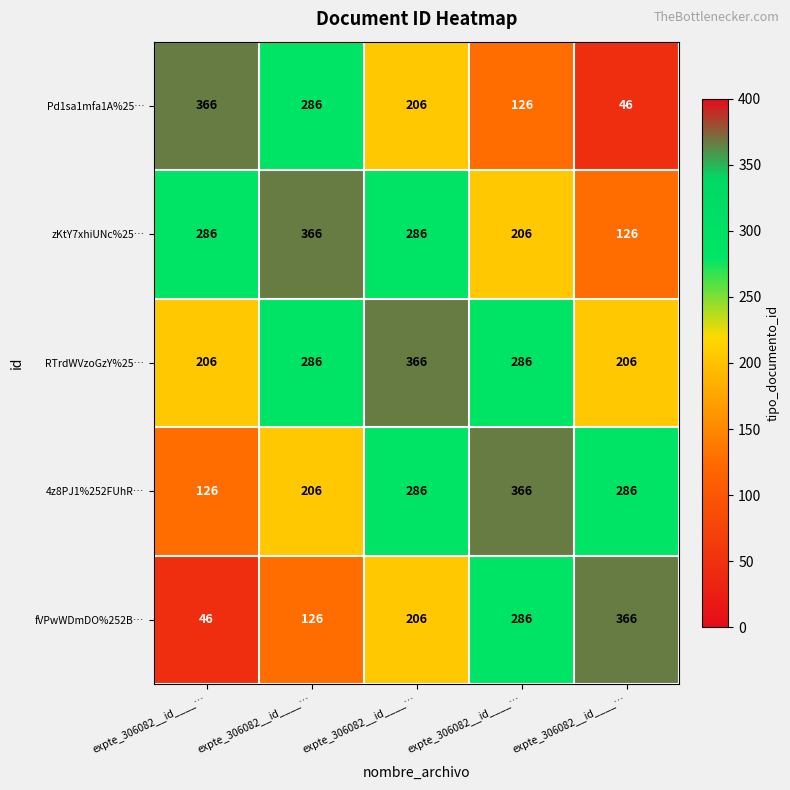

Which series has the largest total across all categories?

RTrdWVzoGzY%25…